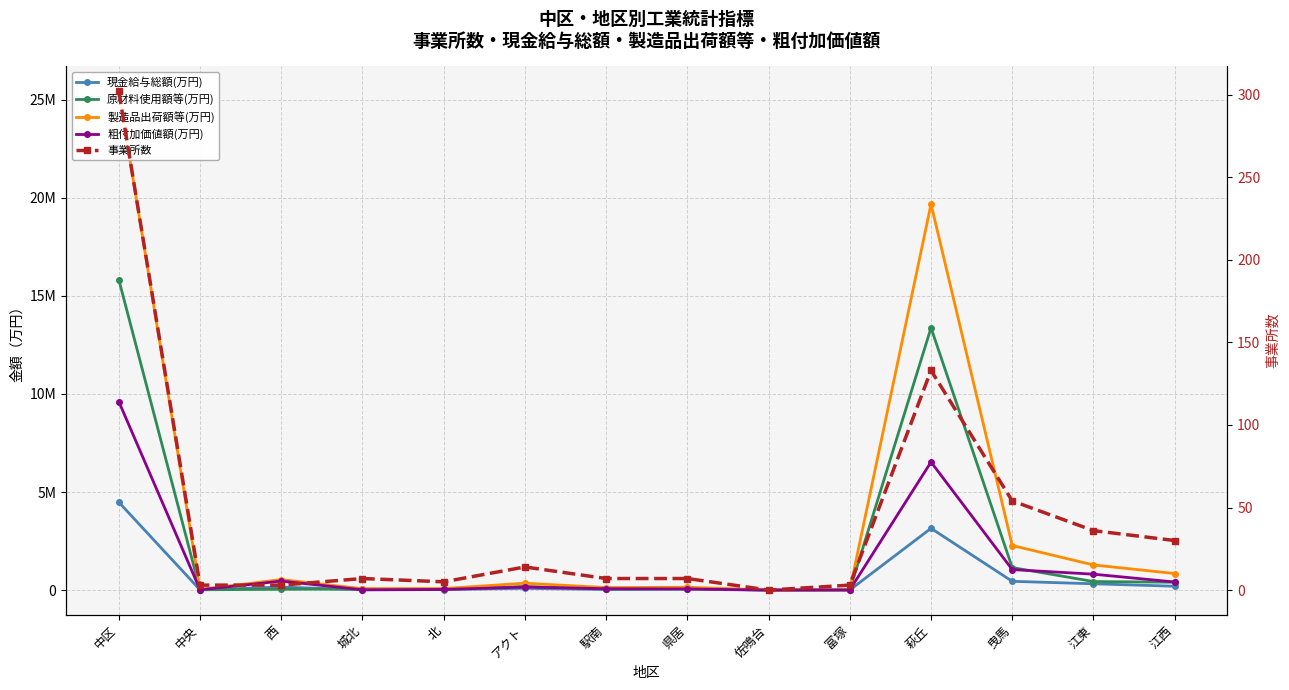

Rank the categories by 事業所数 value from lowest to highest.

佐鳴台, 中央, 西, 富塚, 北, 城北, 駅南, 県居, アクト, 江西, 江東, 曳馬, 萩丘, 中区